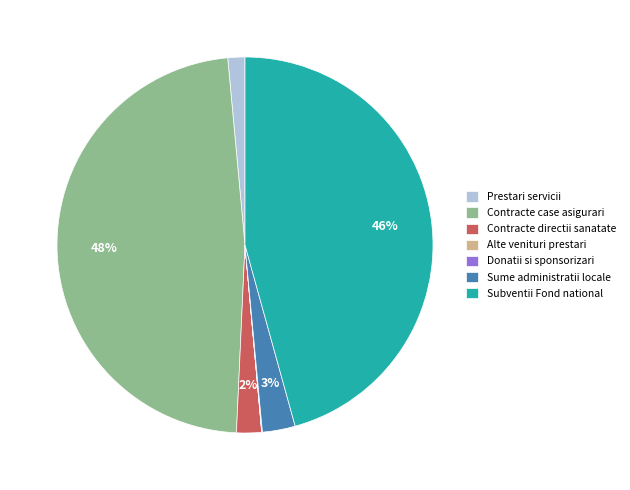

What is the largest slice in the pie chart?

Contracte case asigurari